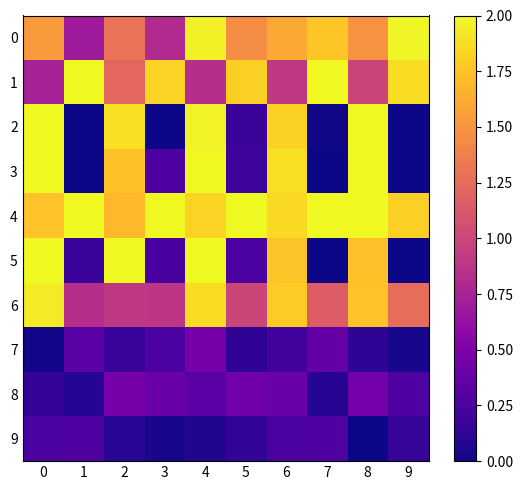

Which series has the largest range (max minus min)?

2